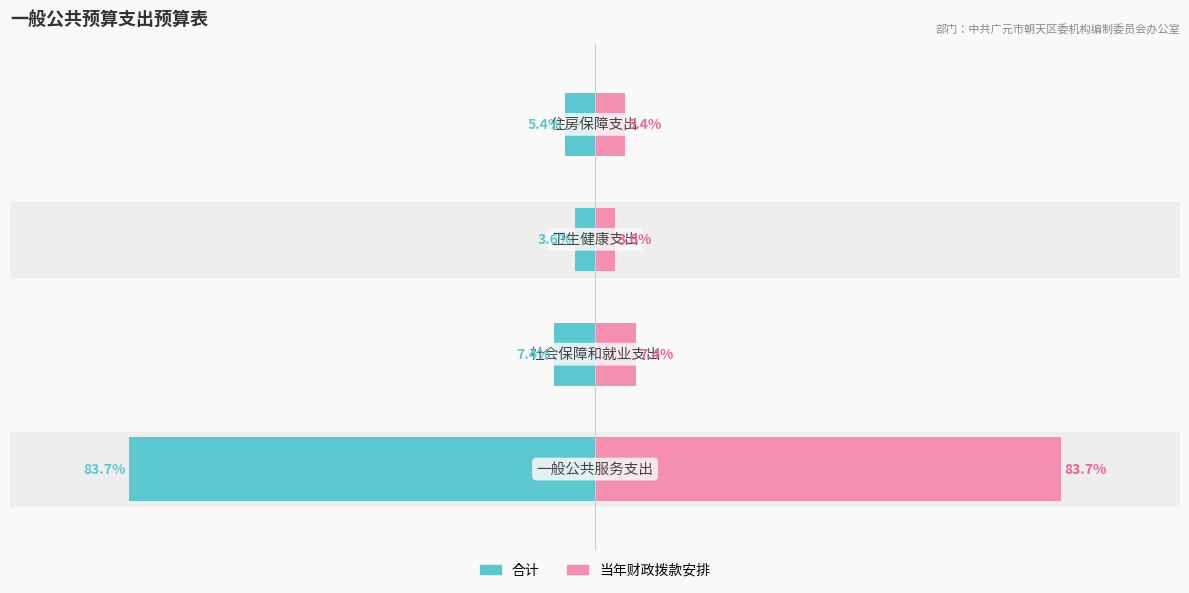

At how many categories does at least one series exceed 45?

1